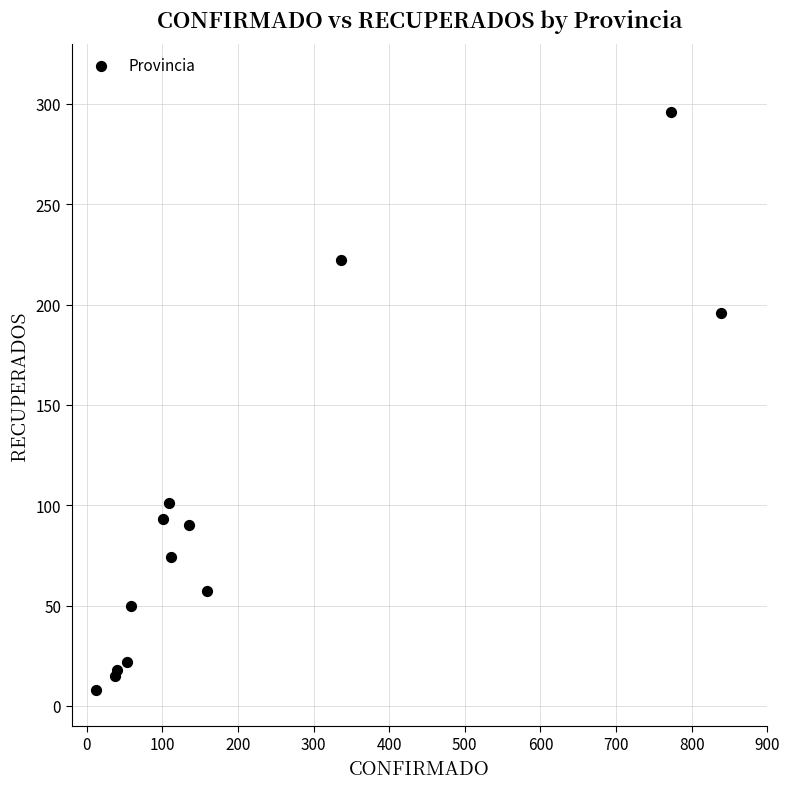

What Y value in the scatter plot is closest to 152?

196